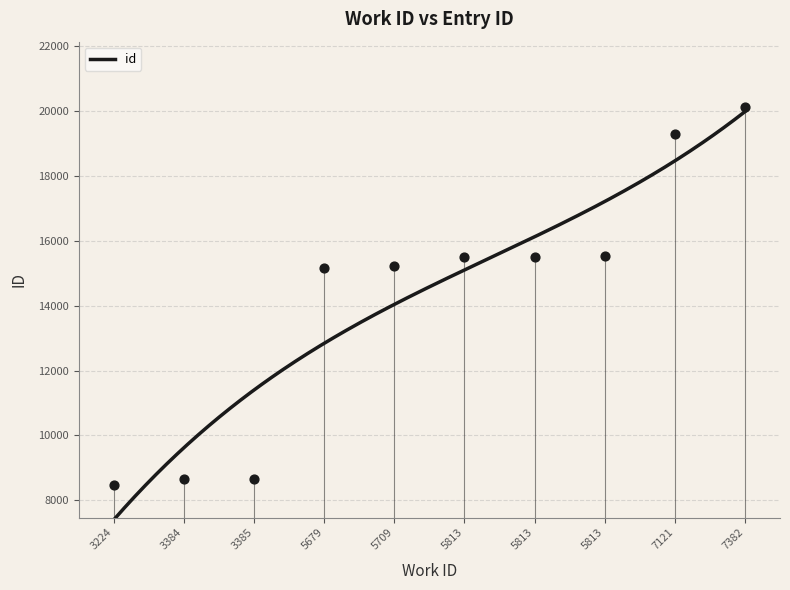

What is the ratio of the value at 5709 to the value at 7121?

0.8